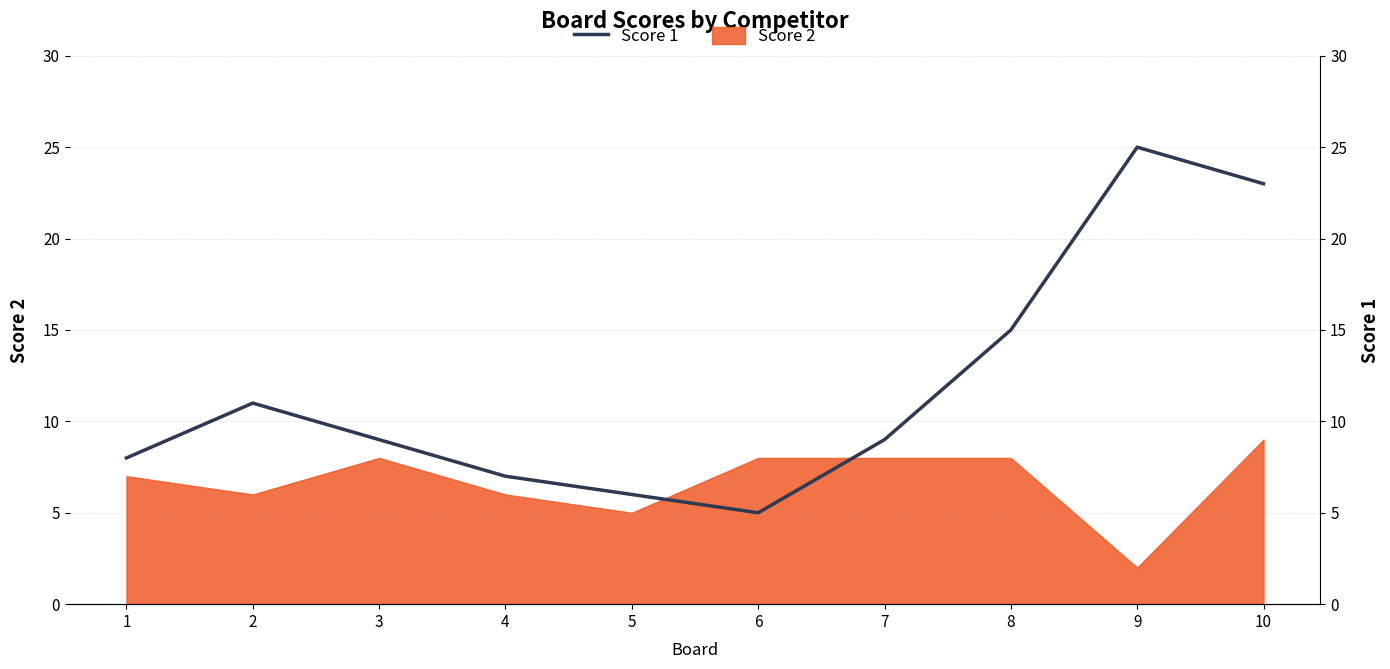

What is the ratio of the value at 4 to the value at 6?

1.4